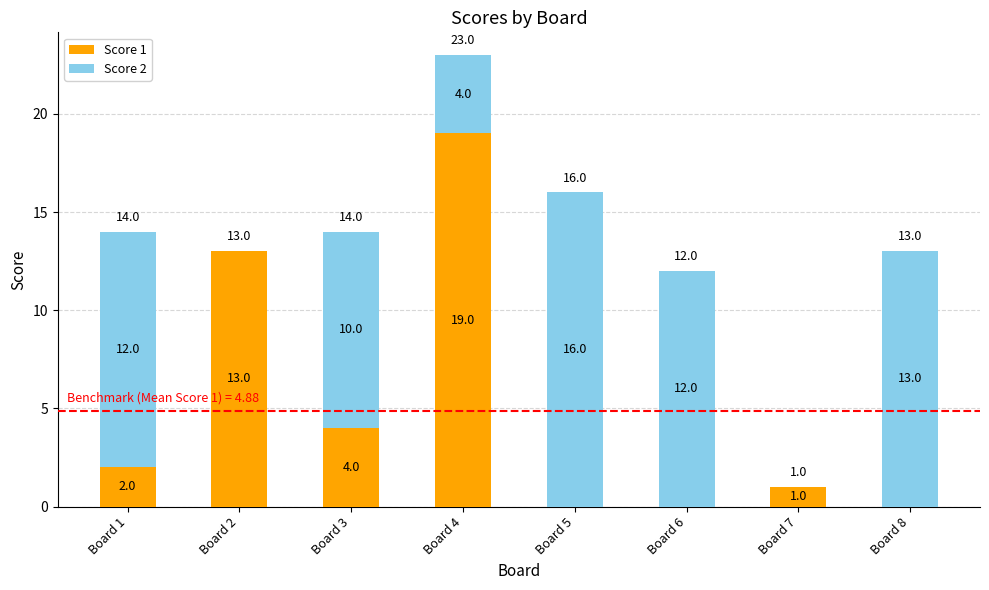

Are the bars grouped side by side (vs. stacked)?

No